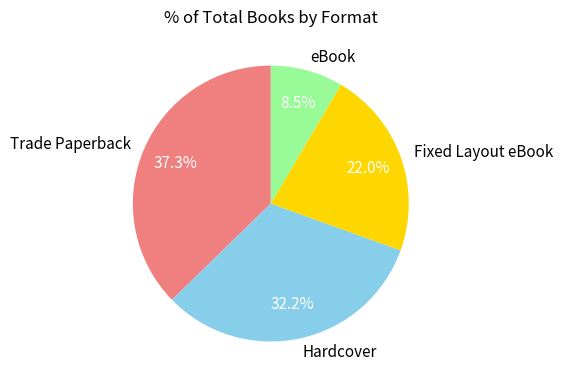

Does any single category account for the majority?

No